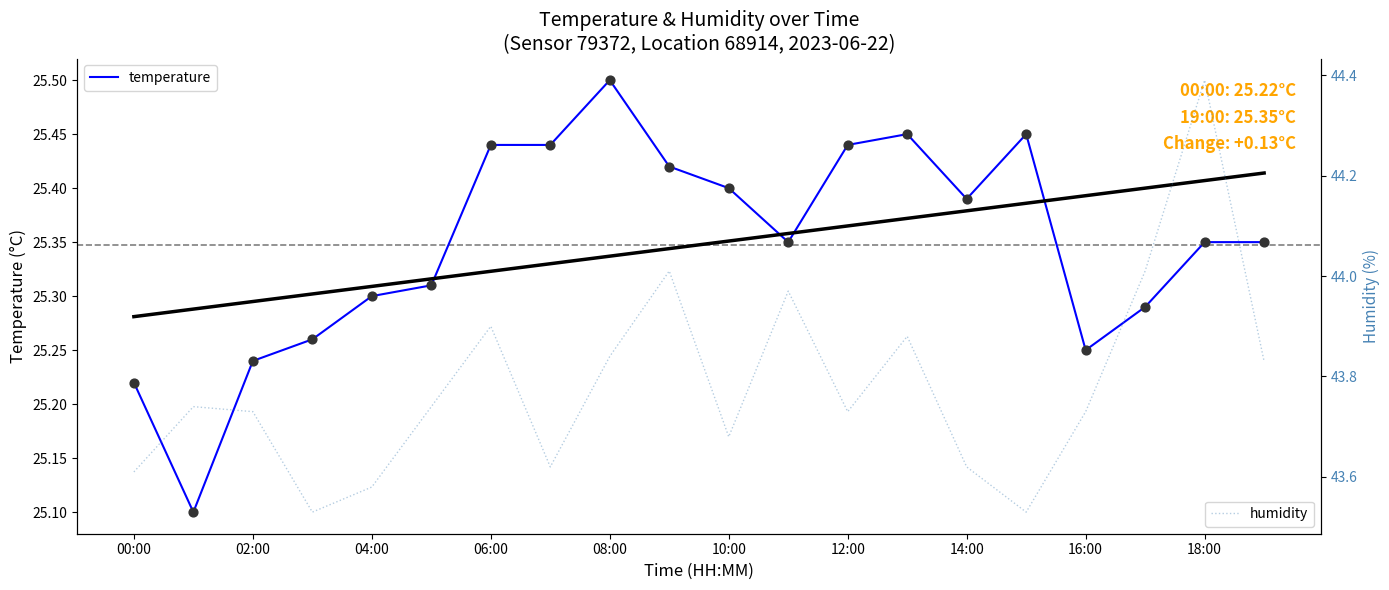

Which series has the largest Y range (max minus min)?

humidity